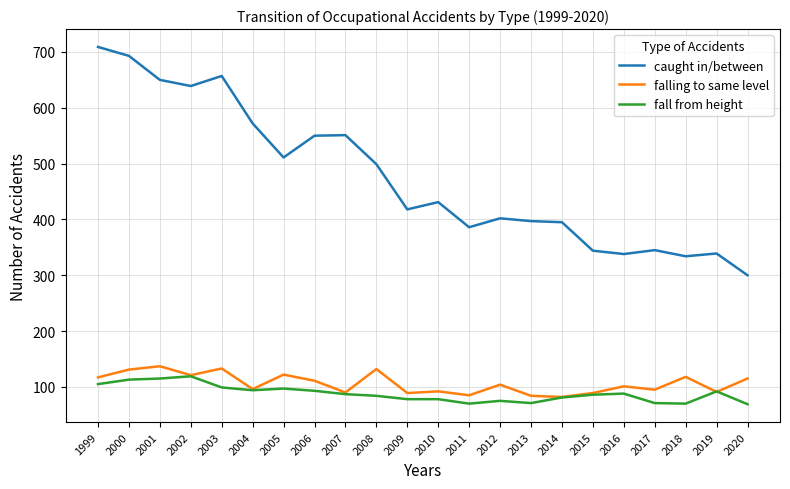

The value of caught in/between at 2016 is 338. True or false?

True